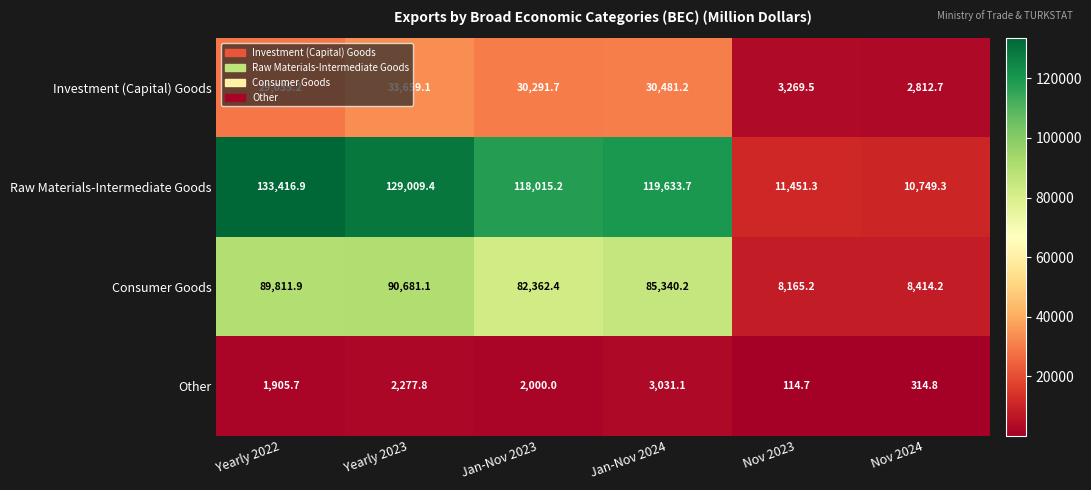

List the series in order of their overall mean, highest first.

Raw Materials-Intermediate Goods, Consumer Goods, Investment (Capital) Goods, Other